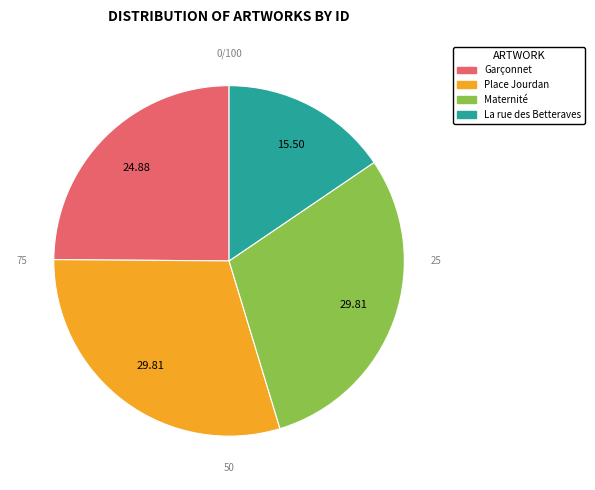

Does any single category account for the majority?

No